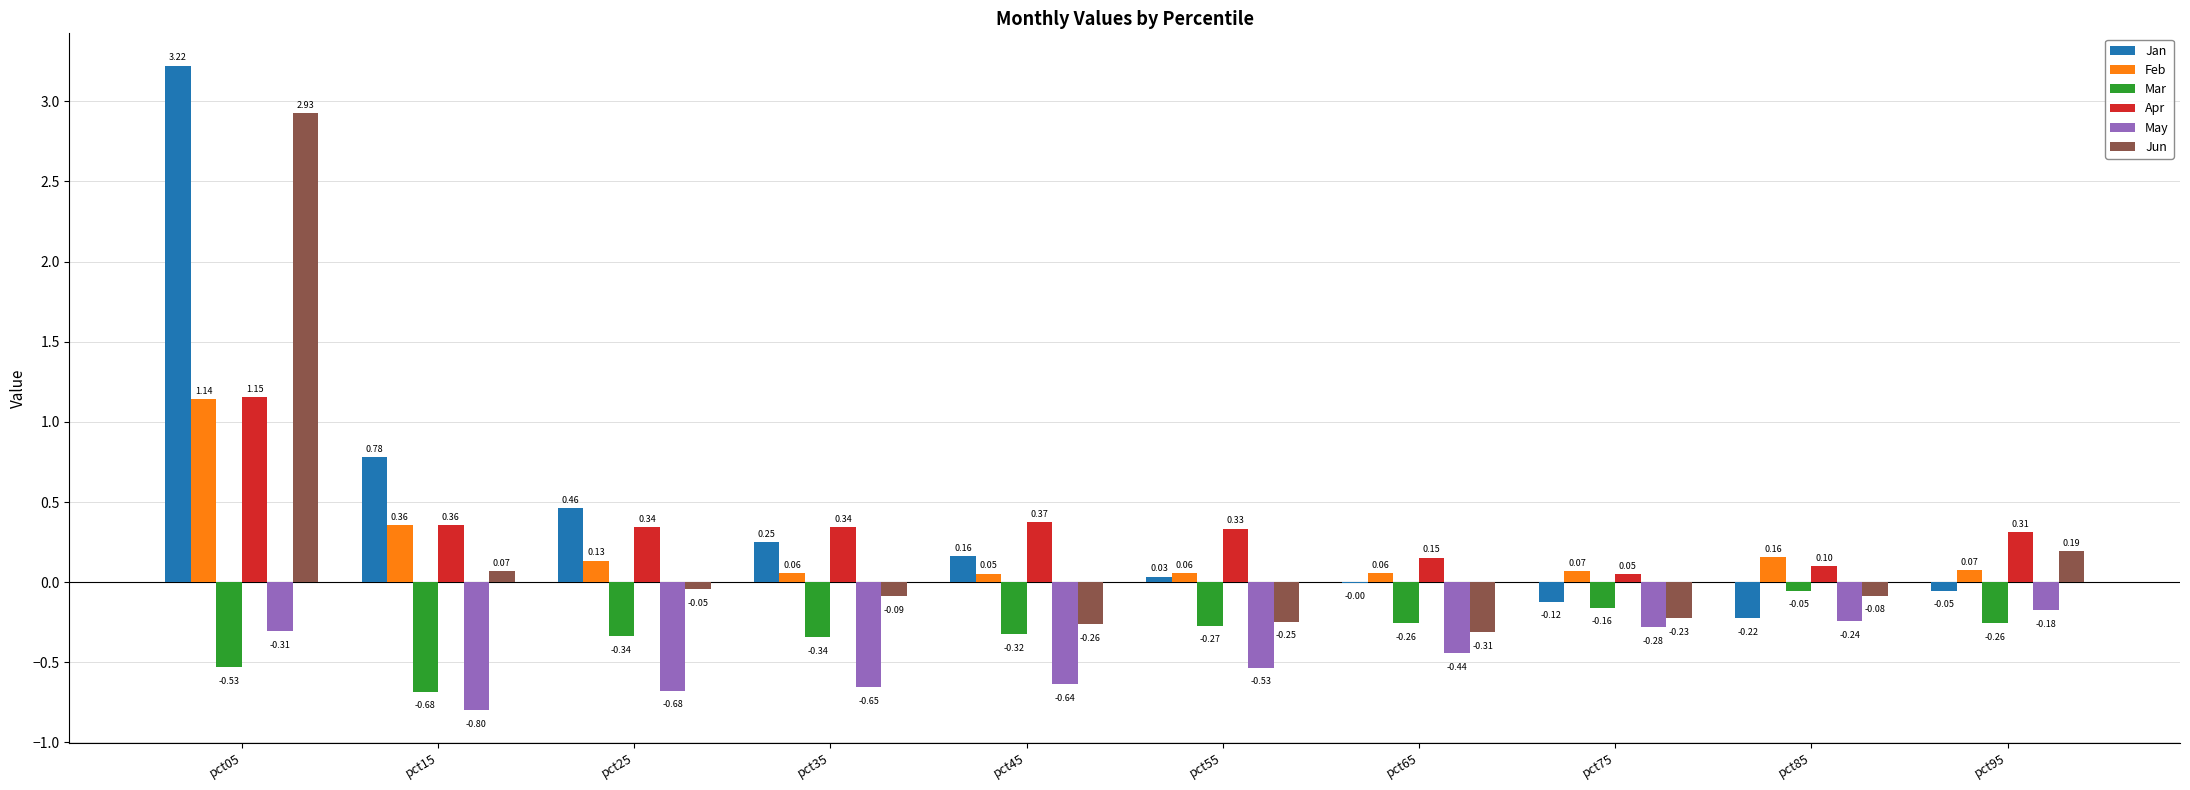

True or false: Jun has a value of -0.5 at pct65.

False